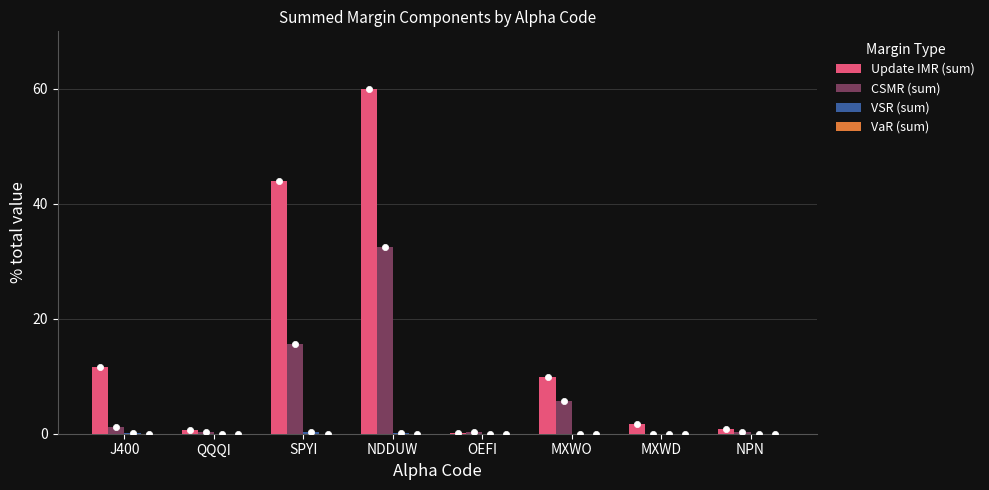

What is the total value across all series at J400?

13.0